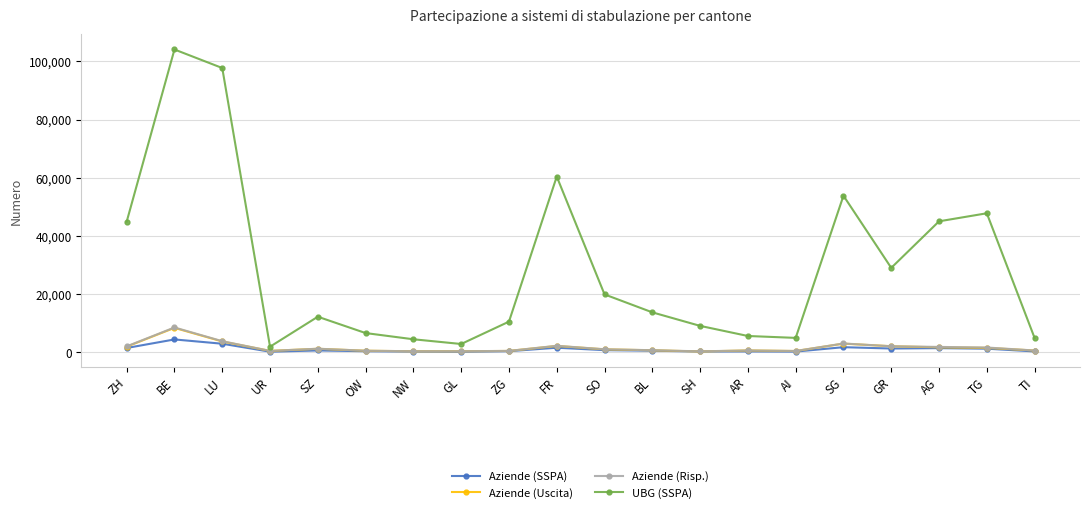

The value of UBG (SSPA) at SZ is 12178. True or false?

True